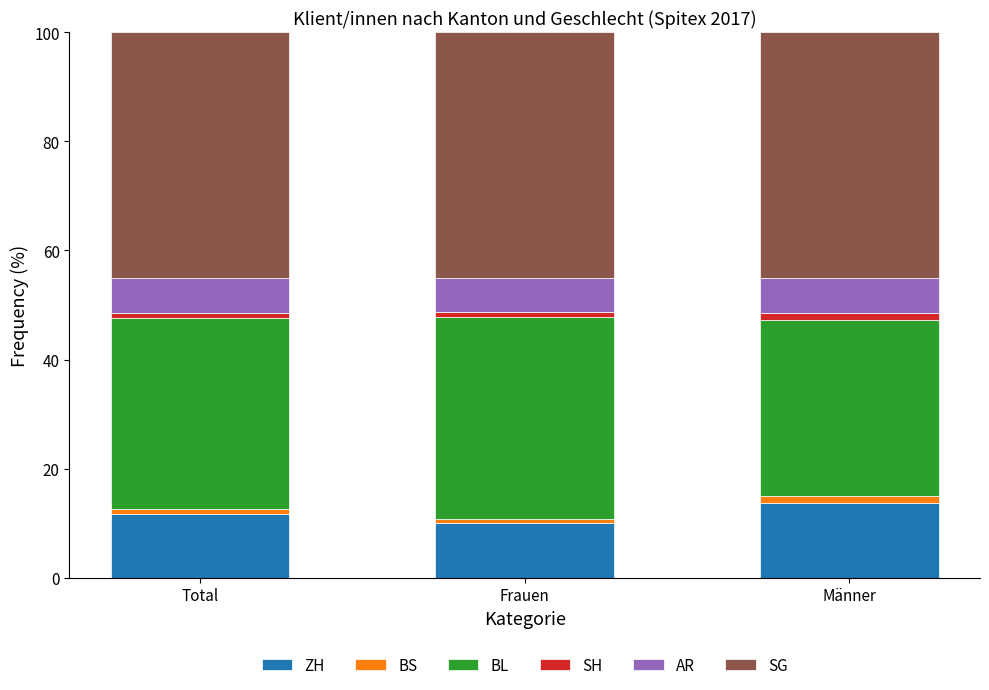

Which category has the highest value in the ZH series?

Männer